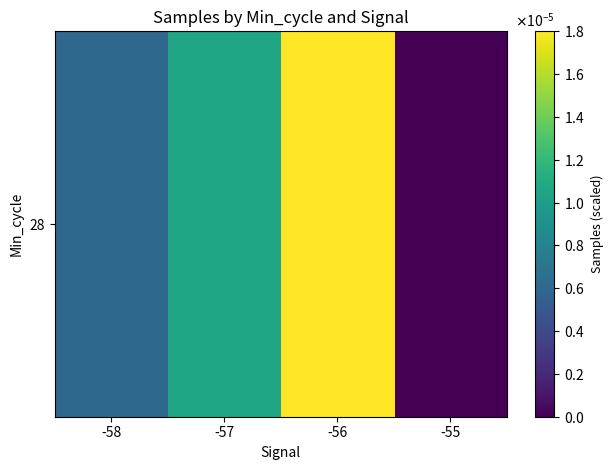

Rank the categories by value from lowest to highest.

-55, -58, -57, -56